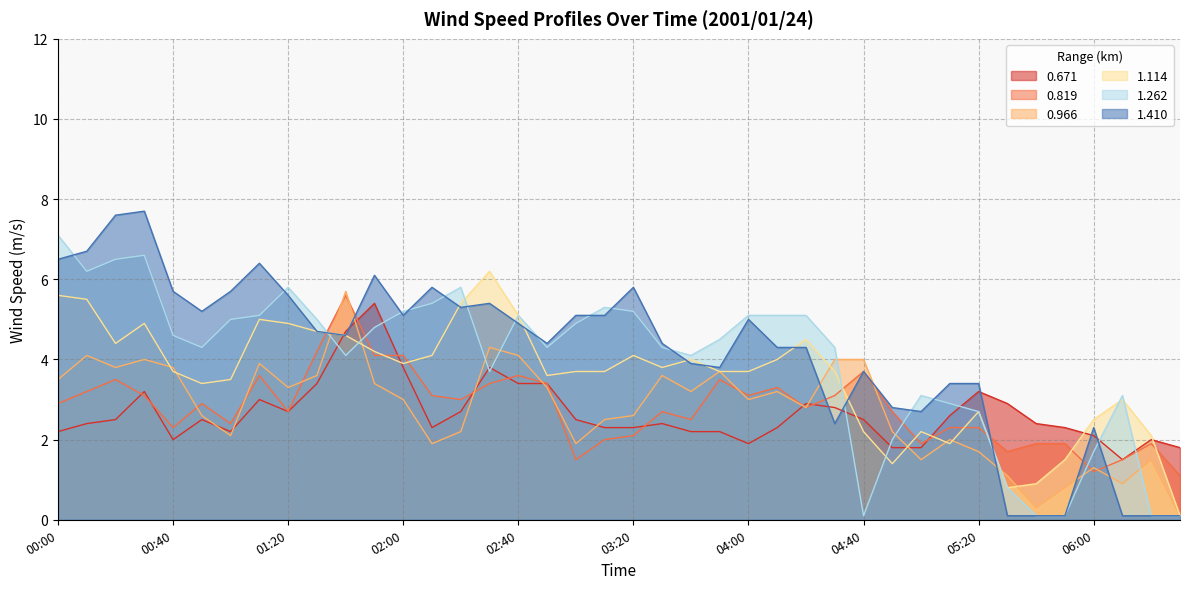

The value of 1.262 at 00:00 is 12.6. True or false?

False